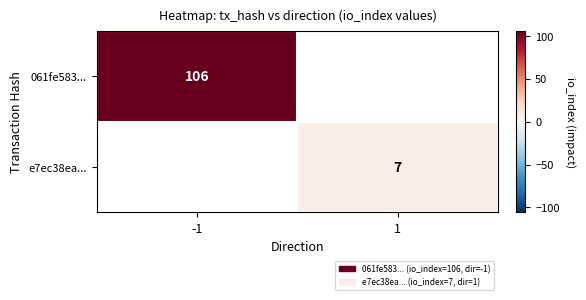

The e7ec38ea... series shows 10 at 1. True or false?

False